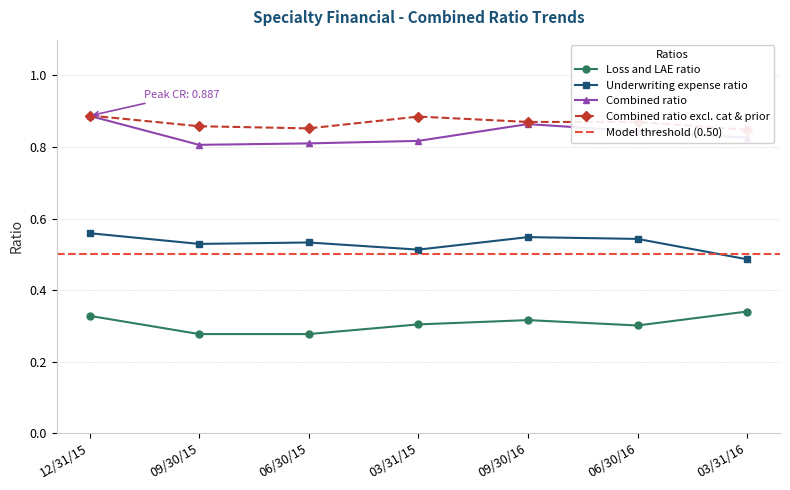

Where is the first local minimum for Combined ratio?

09/30/15